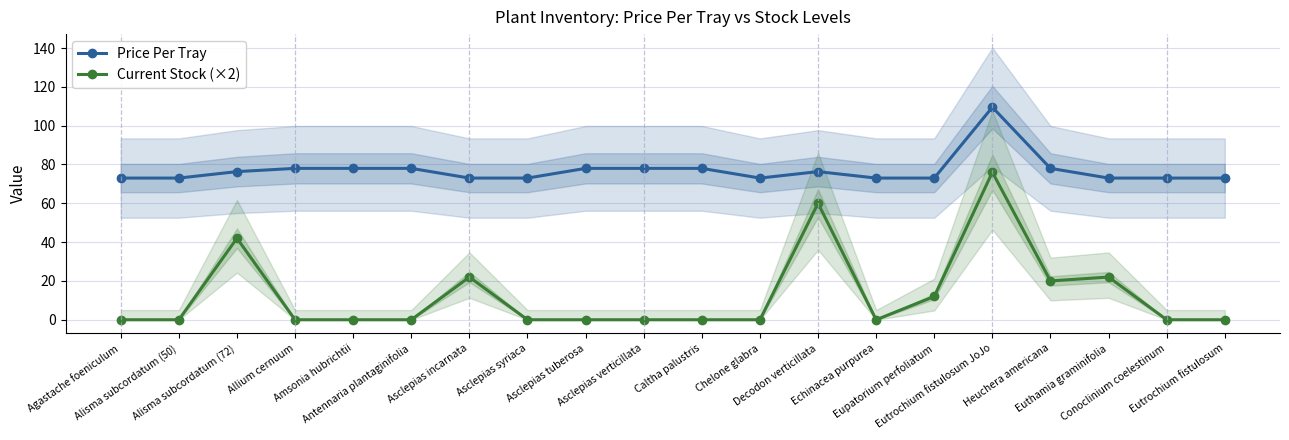

What is the maximum value shown in the chart?

109.5